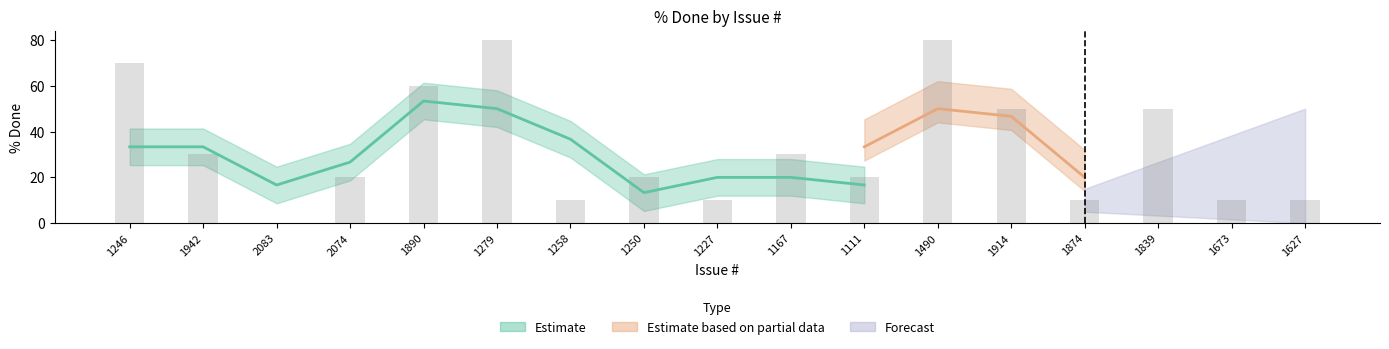

What is the ratio of the value at 1167 to the value at 1839?

0.6